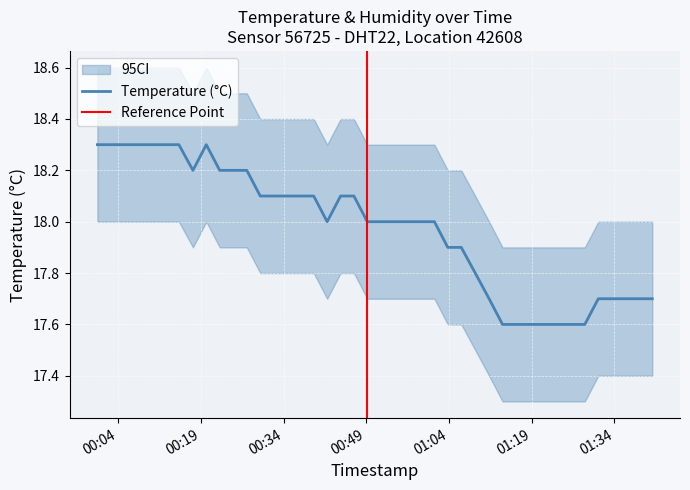

Does the chart display data point markers on the line(s)?

No